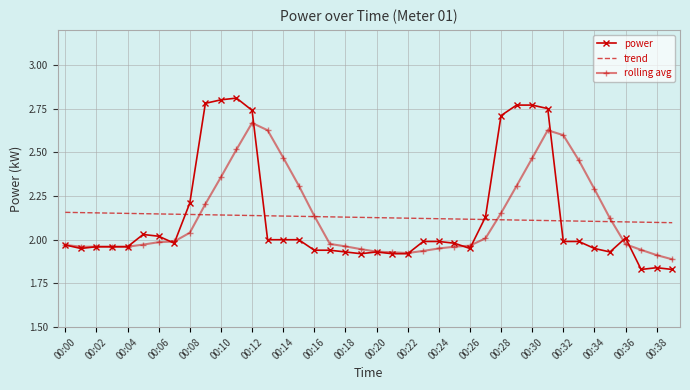

List the series in order of their peak value, lowest first.

trend, rolling avg, power